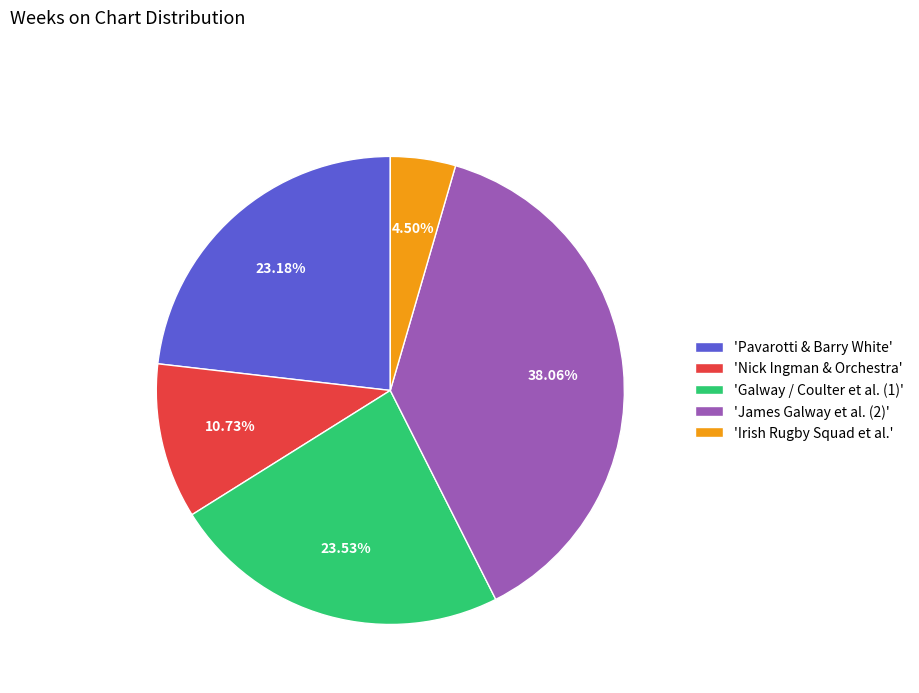

Which slice is the largest?

'James Galway et al. (2)'